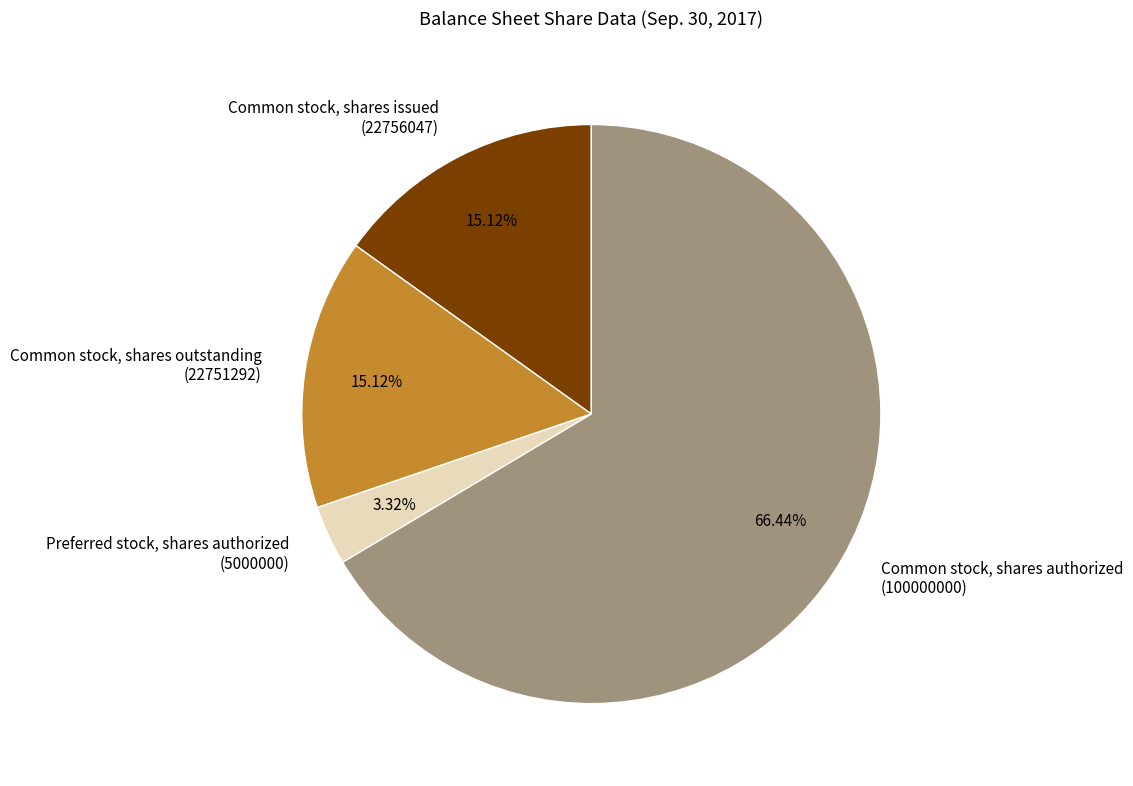

Is the sum of Common stock, shares outstanding (22751292) and Common stock, shares issued (22756047) greater than half?

No